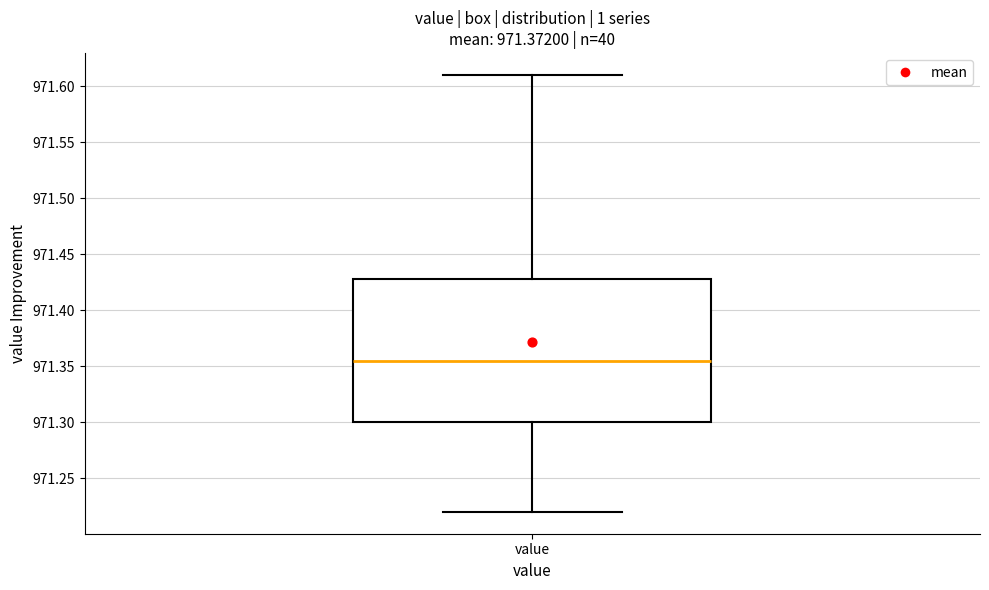

Read this box plot against the y-axis: the position of the median line, the range covered by the box, and the ends of both whiskers. The values are not printed on the chart, so give them approximately, as read against the axis.

median 971.355, box 971.300 to 971.430, whiskers 971.220 to 971.610